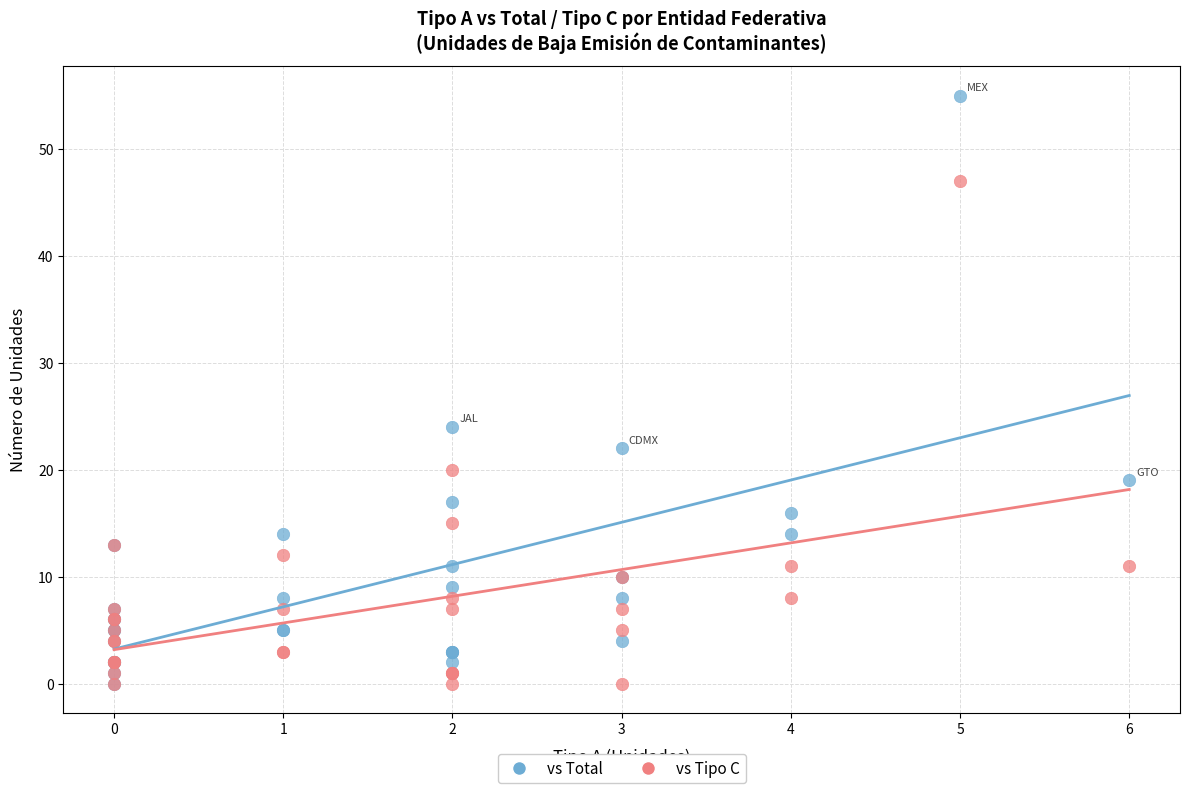

Across all series, what Y value is closest to 27?

24